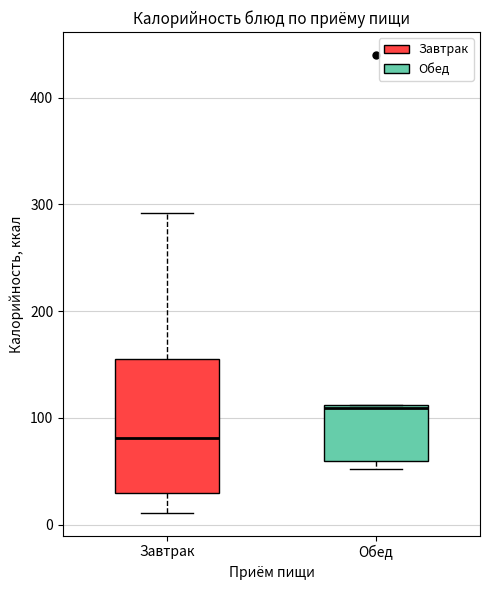

Reading left to right, transcribe this box plot: for each box, give where its median line is, the range the box spans, and where its two whiskers end, as read against the y-axis. The values are not printed on the chart, so give them approximately, as read against the axis.

Завтрак: median 80, box 30 to 160, whiskers 10 to 290
Обед: median 110, box 60 to 110, whiskers 50 to 110